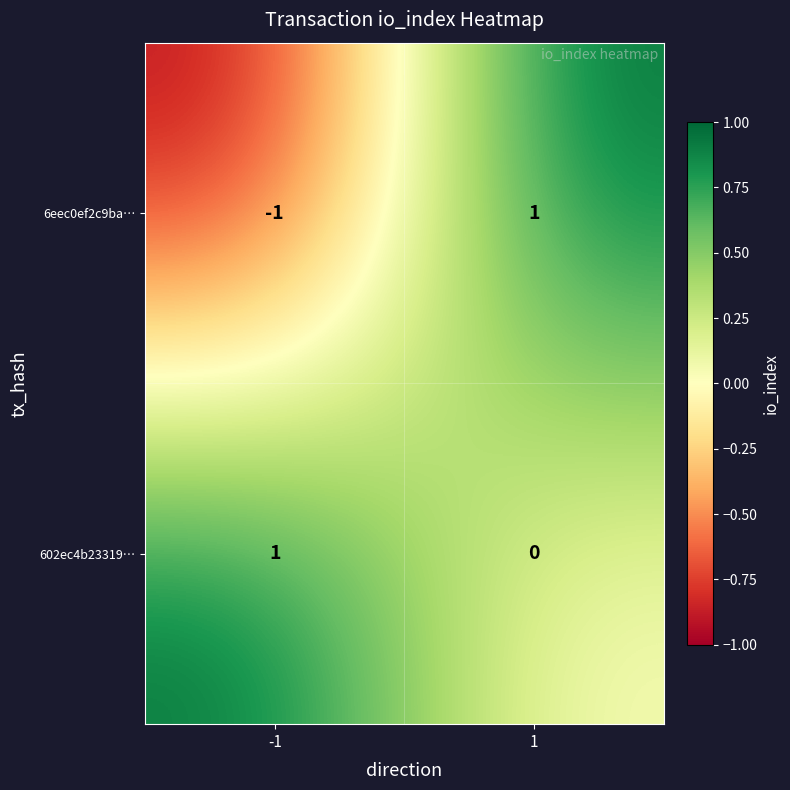

Reading left to right, what are all the values shown in this chart?

6eec0ef2c9ba…: -1	1
602ec4b23319…: 1	0